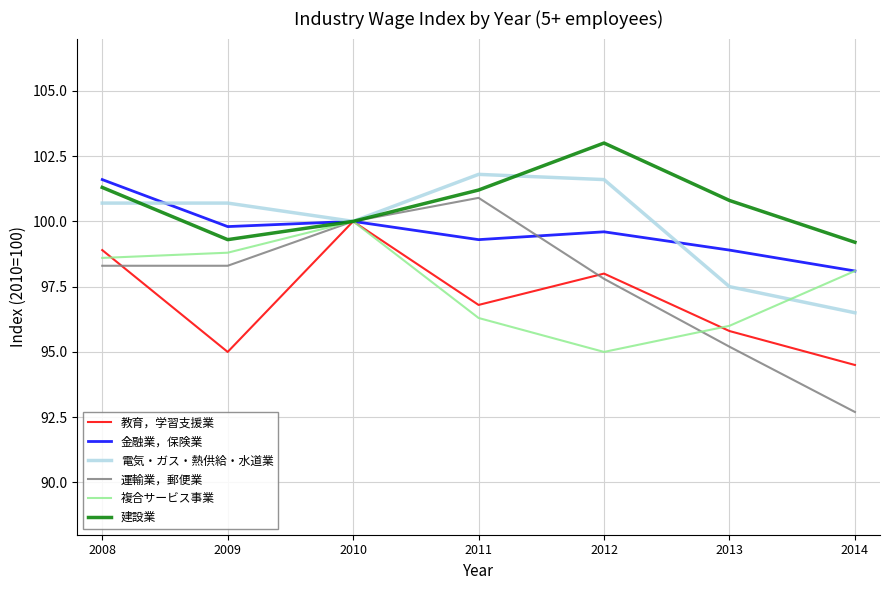

Reading right to left, extract all data points from this chart.

教育，学習支援業: 2014=94.5	2013=95.8	2012=98.0	2011=96.8	2010=100.0	2009=95.0	2008=98.9
金融業，保険業: 2014=98.1	2013=98.9	2012=99.6	2011=99.3	2010=100.0	2009=99.8	2008=101.6
電気・ガス・熱供給・水道業: 2014=96.5	2013=97.5	2012=101.6	2011=101.8	2010=100.0	2009=100.7	2008=100.7
運輸業，郵便業: 2014=92.7	2013=95.2	2012=97.8	2011=100.9	2010=100.0	2009=98.3	2008=98.3
複合サービス事業: 2014=98.1	2013=96.0	2012=95.0	2011=96.3	2010=100.0	2009=98.8	2008=98.6
建設業: 2014=99.2	2013=100.8	2012=103.0	2011=101.2	2010=100.0	2009=99.3	2008=101.3